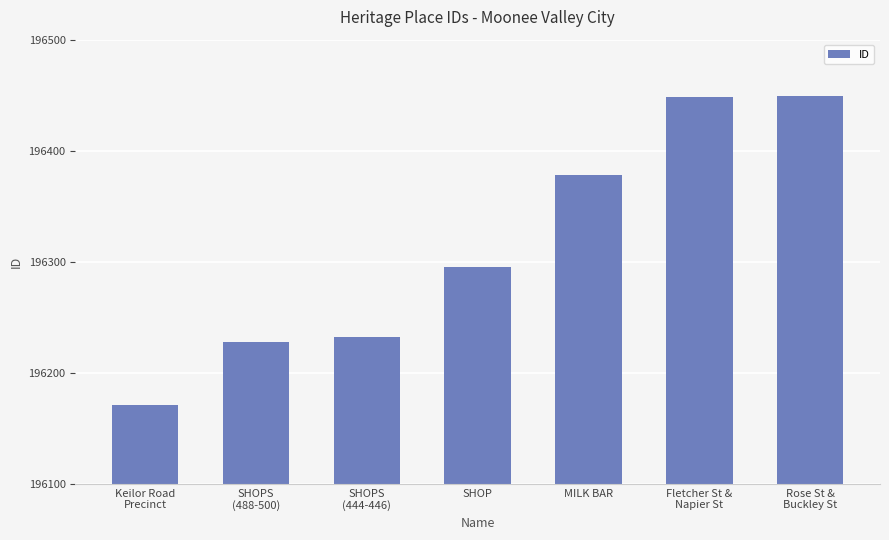

True or false: the data shows 113977 at MILK BAR.

False